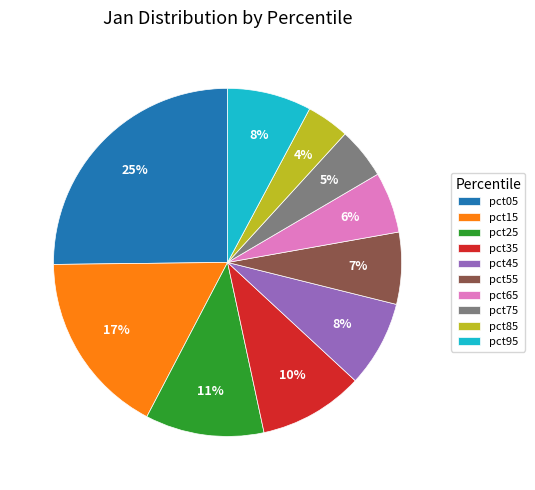

Which category has the smallest portion of the pie?

pct85